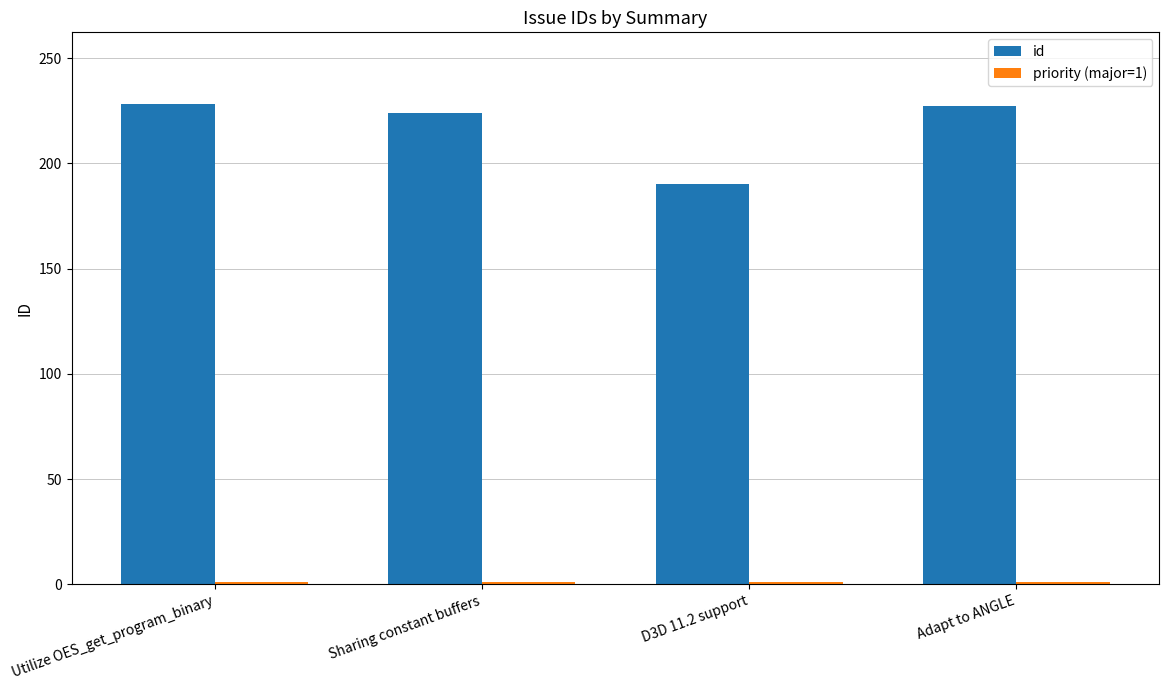

What is the sum of all id values?

869